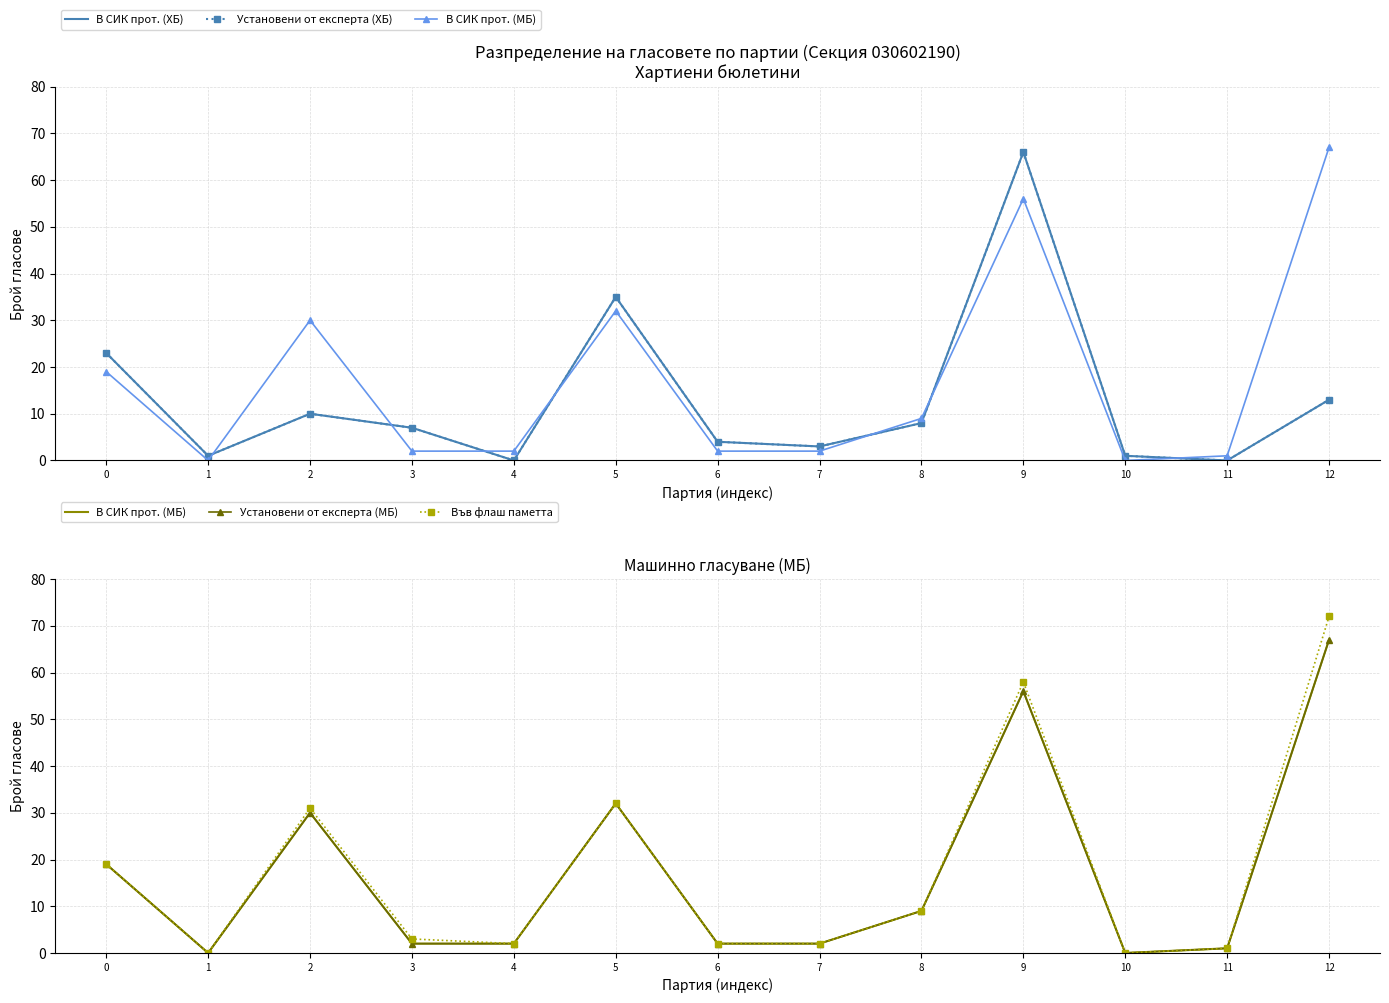

What is the difference between the second highest and second lowest values in the В СИК прот. (МБ) series?

56